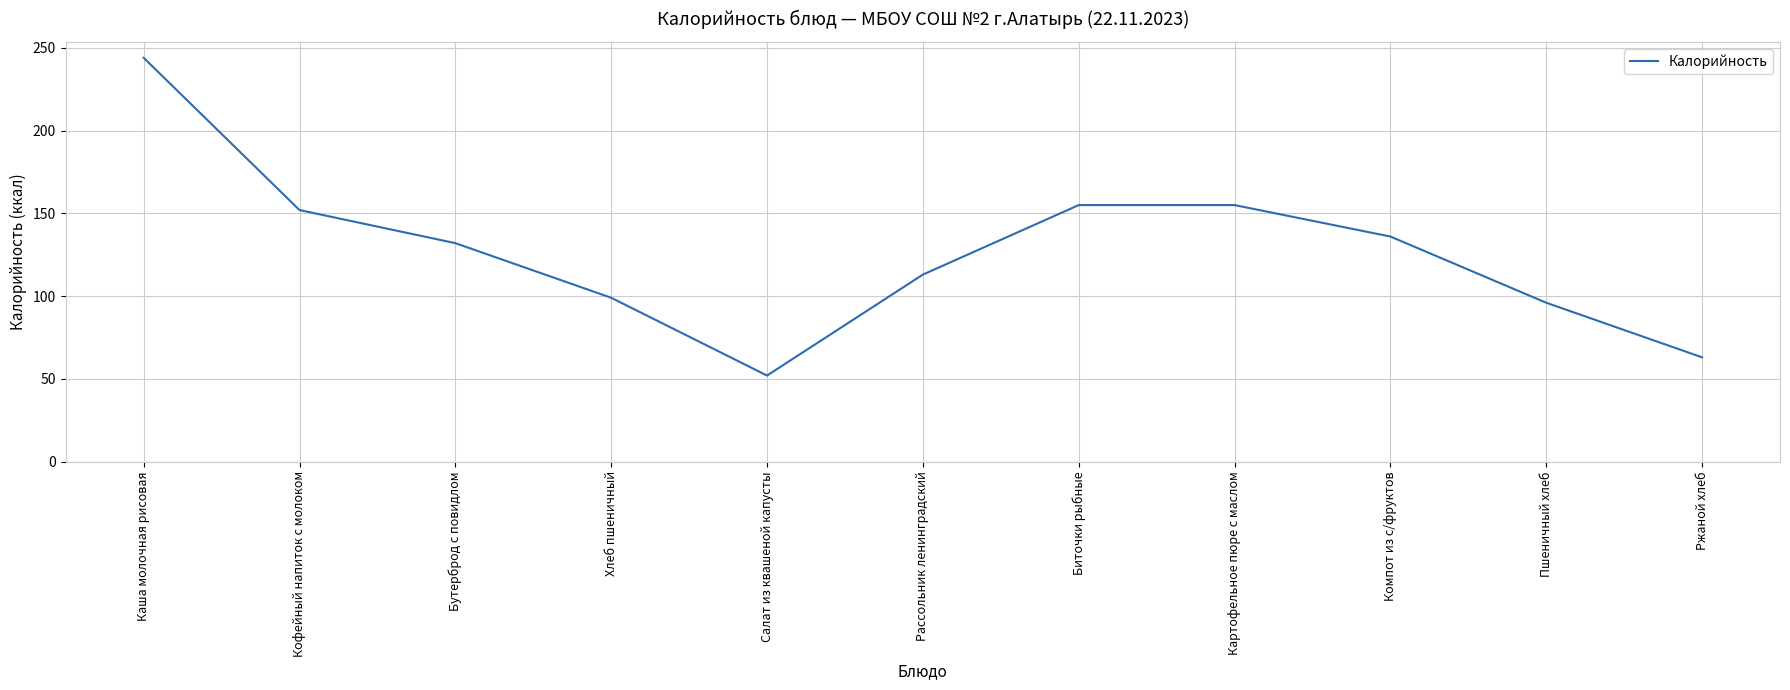

Approximately how many times larger is the value at Хлеб пшеничный compared to Пшеничный хлеб?

1.0